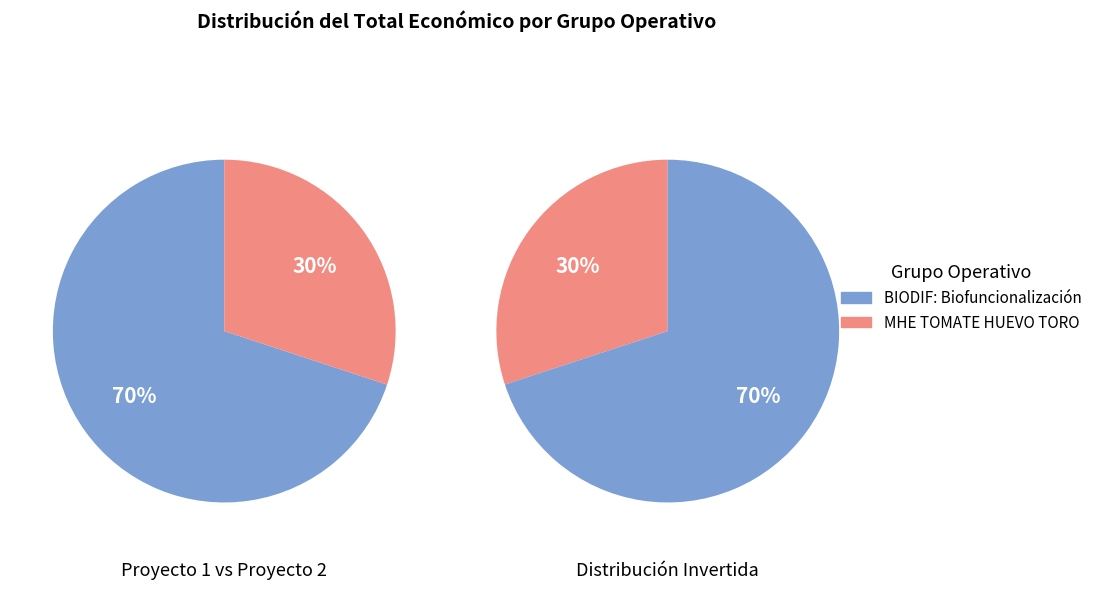

How much of the chart is everything except MHE TOMATE HUEVO TORO?

69.9%